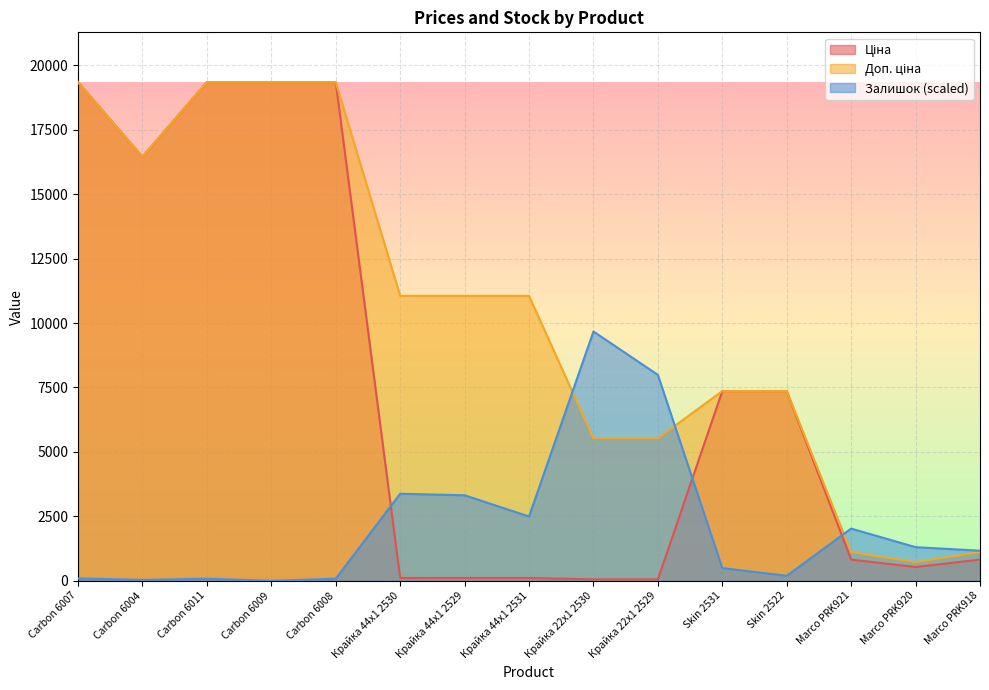

What are all the series names shown in the legend?

Ціна, Доп. ціна, Залишок